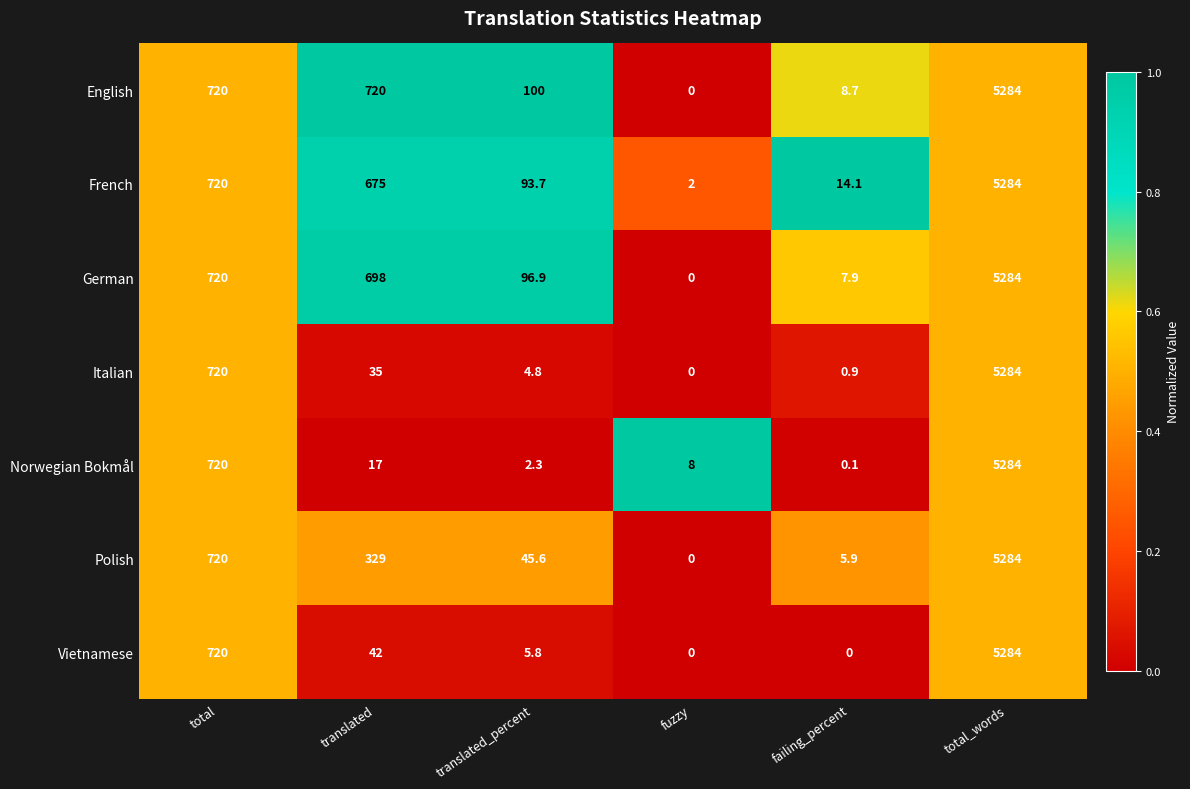

The value of German at total_words is 5284.0. True or false?

True